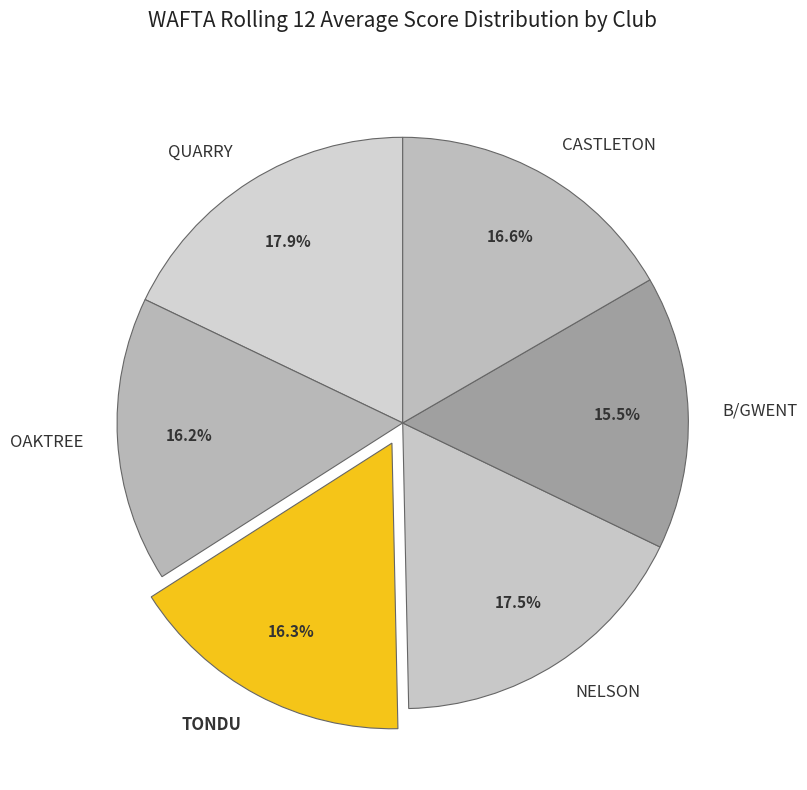

Count the number of slices in the pie.

6